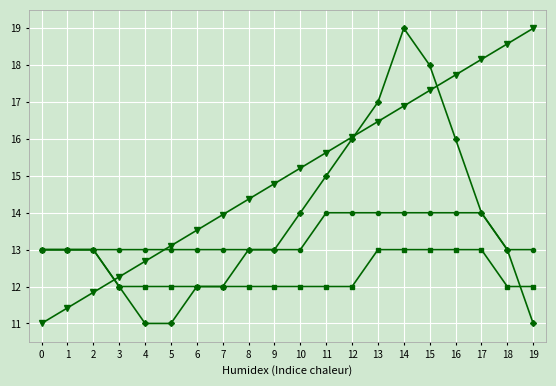

What is the spread (max minus min) of values at 10?

3.2